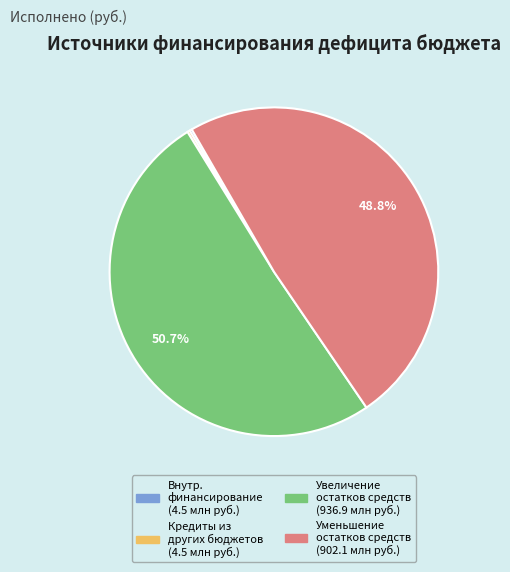

Is there any slice that represents more than half of the pie?

Yes